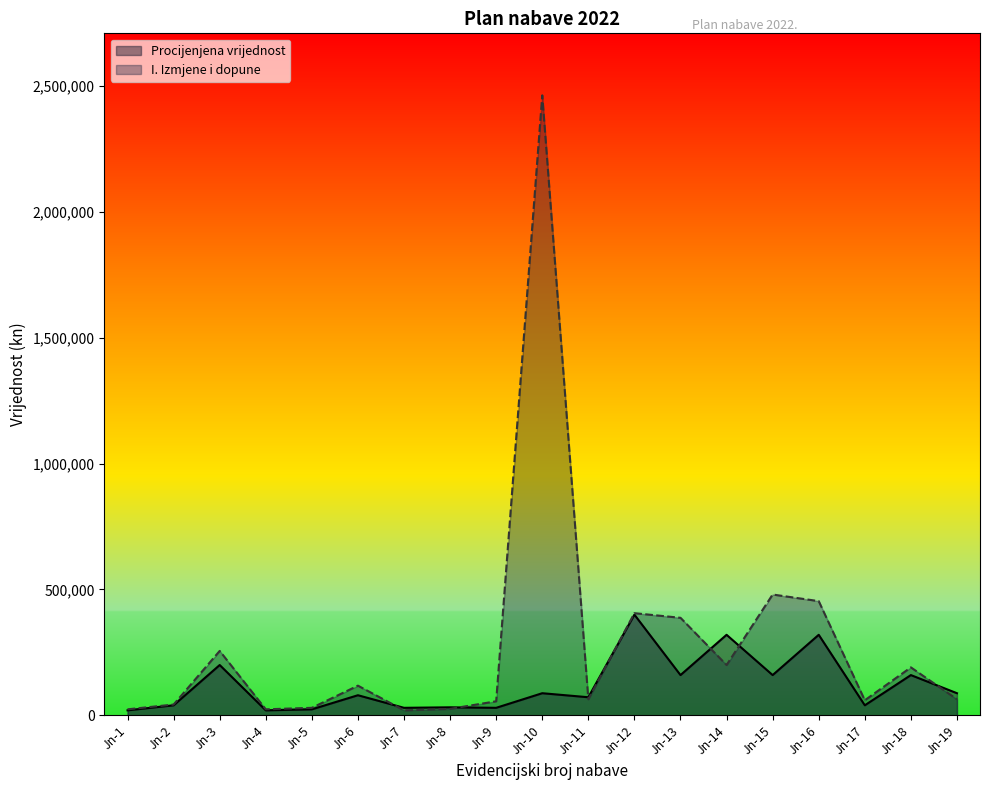

The Procijenjena vrijednost series shows 61978 at Jn-13. True or false?

False